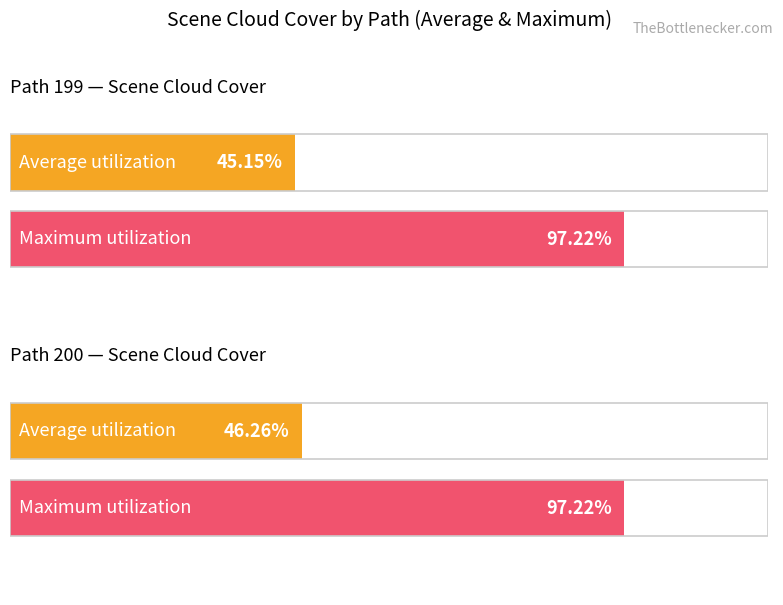

What is the label of the 2nd bar from the right?

200